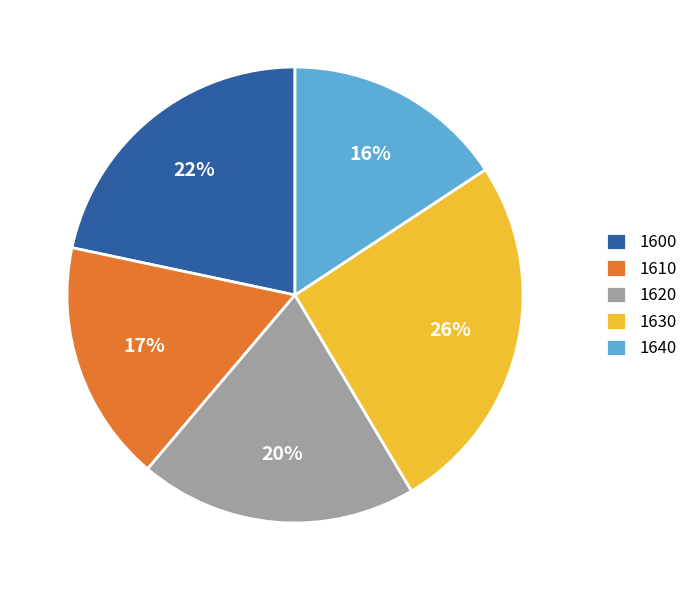

Which has a higher value, 1620 or 1630?

1630